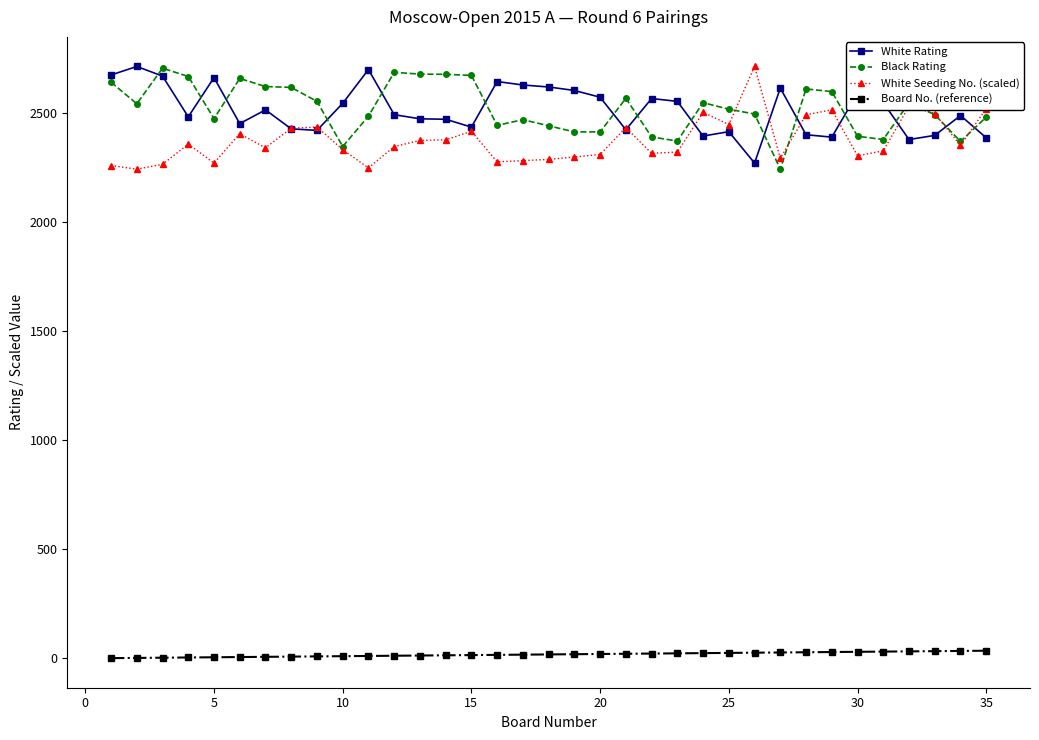

How many lines are shown in the chart?

4